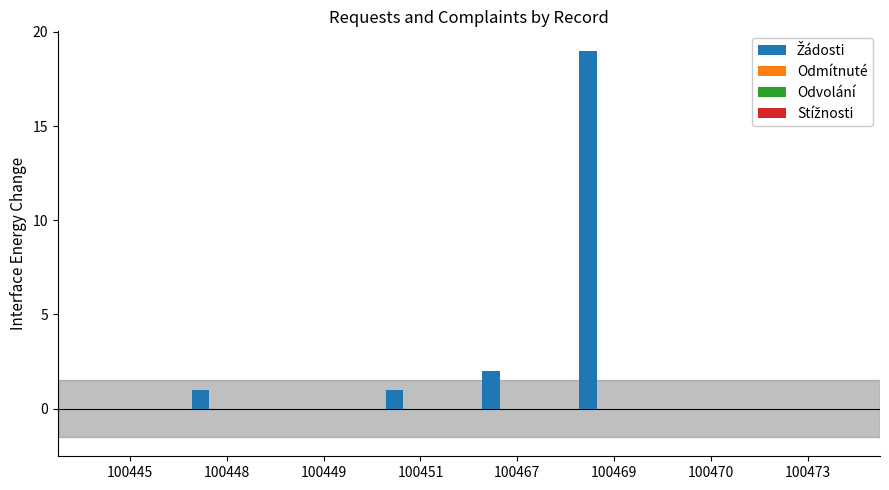

What is the maximum value shown in the chart?

19